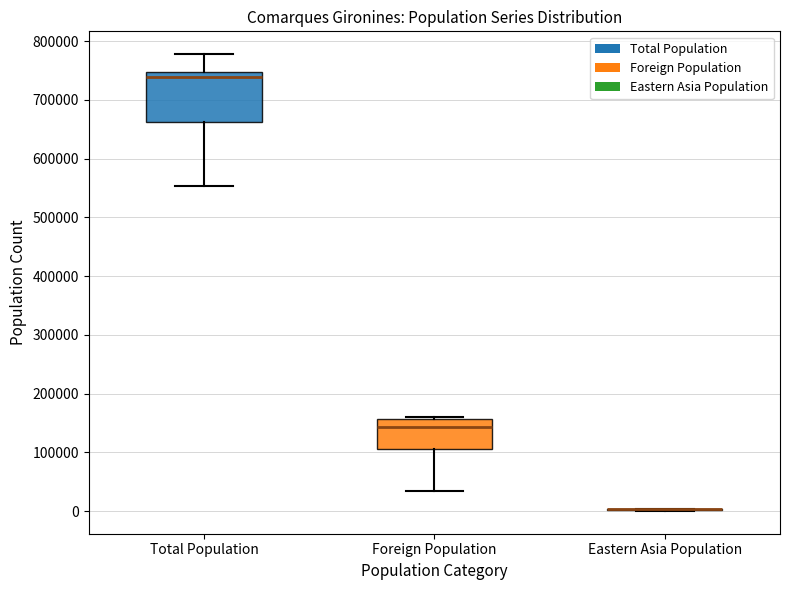

Where is the lower edge of the box for Total Population on the y-axis? The values are not printed on the chart, so give them approximately, as read against the axis.

660000